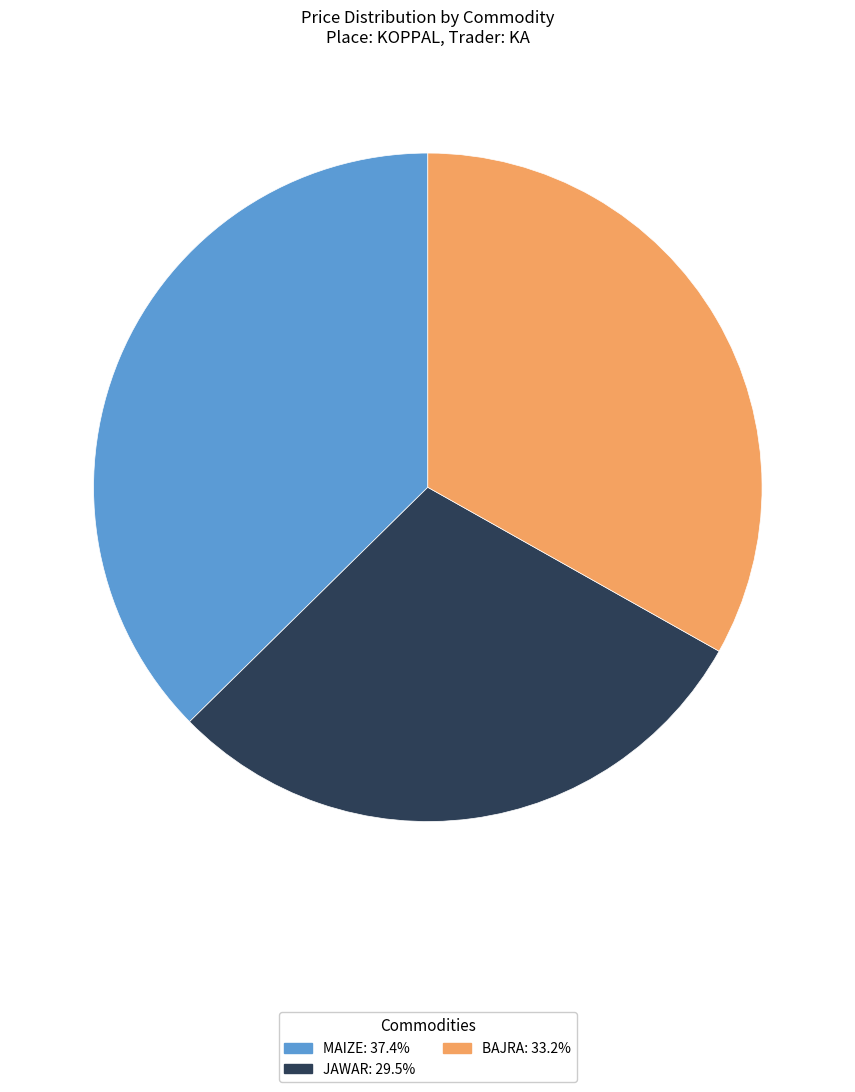

How many slices are in this pie chart?

3